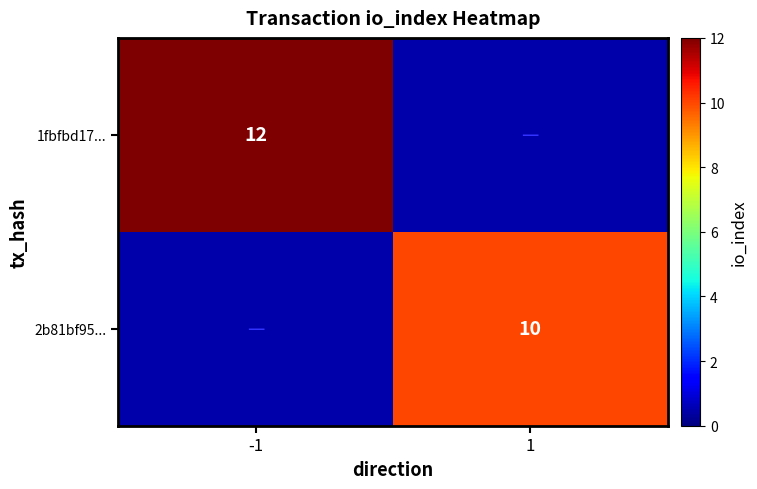

Is it true that 2b81bf95... equals 16 at 1?

False